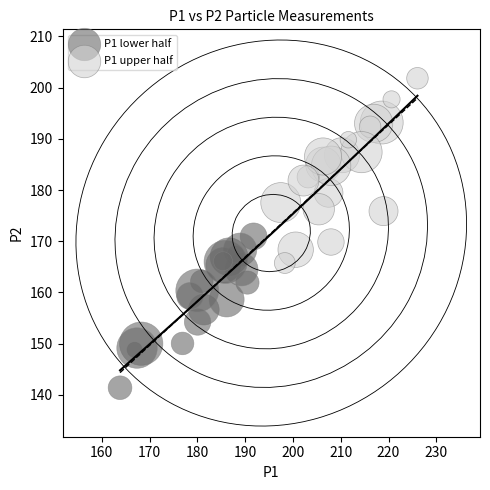

What are all the series names shown in the legend?

P1 lower half, P1 upper half